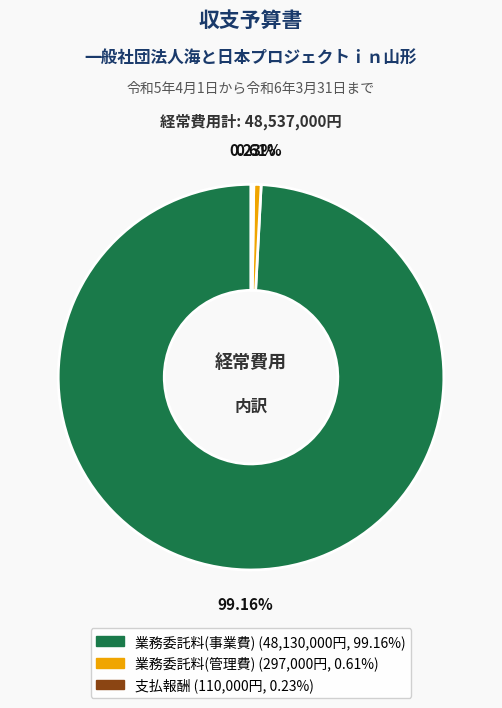

What is the largest slice in the pie chart?

業務委託料(事業費)